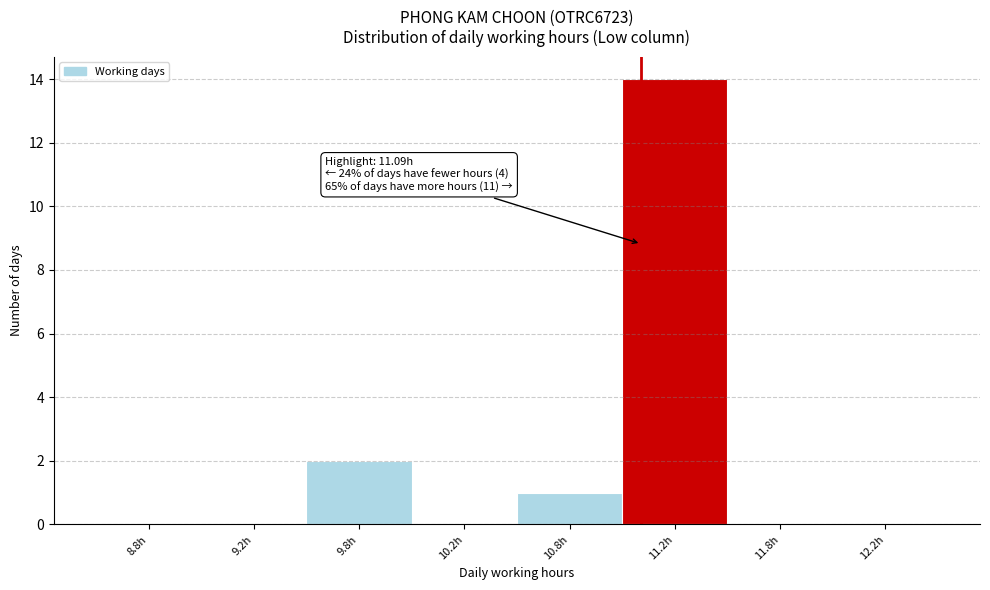

Reading right to left, list all the values displayed in this chart.

12.2h=0	11.8h=0	11.2h=14	10.8h=1	10.2h=0	9.8h=2	9.2h=0	8.8h=0